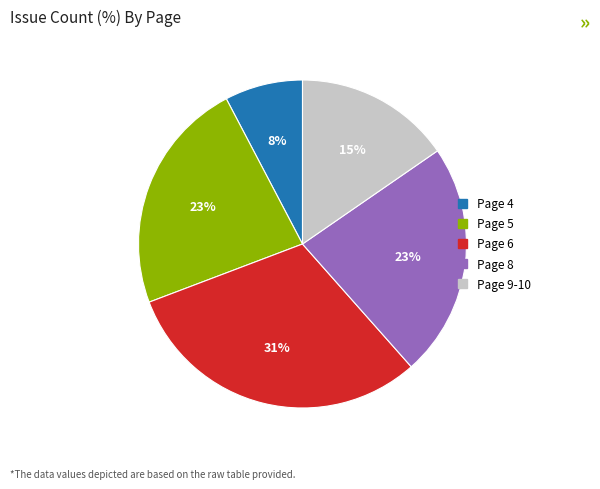

To the nearest percent, what is the average slice percentage?

20%